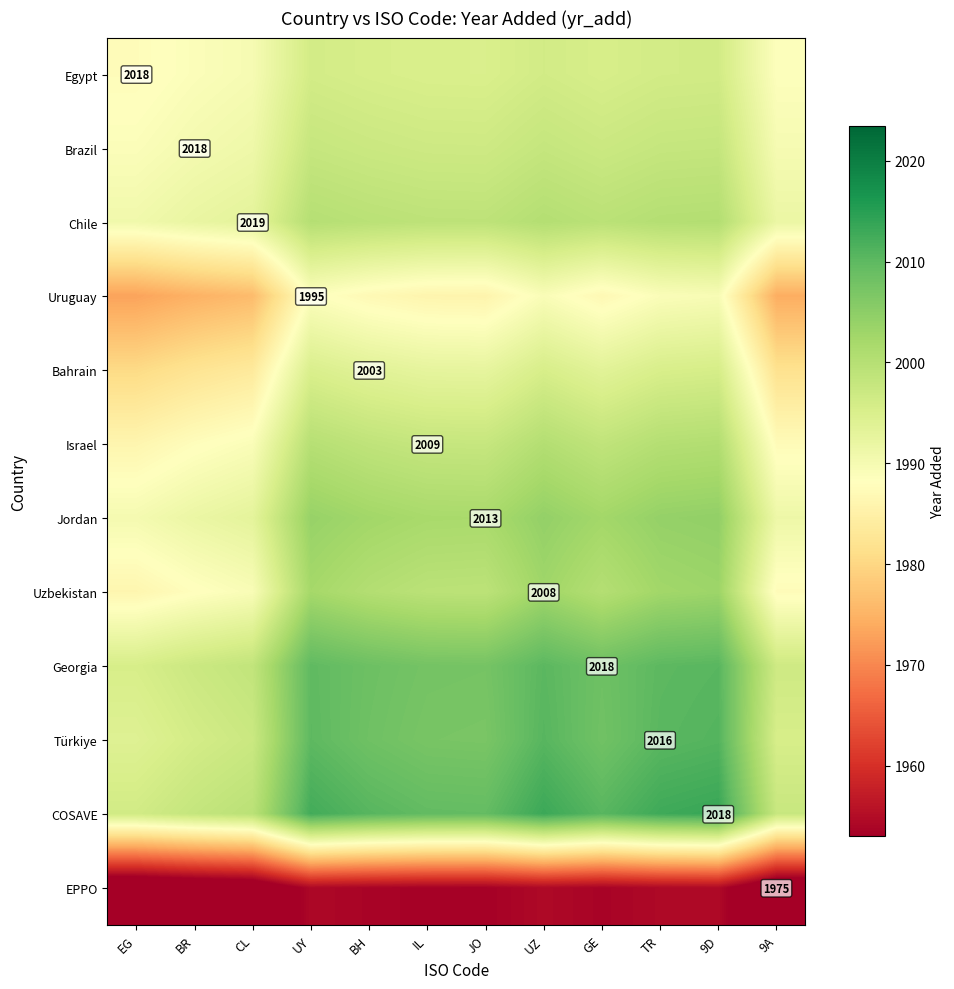

How many values in the Chile series are below 1999?

5